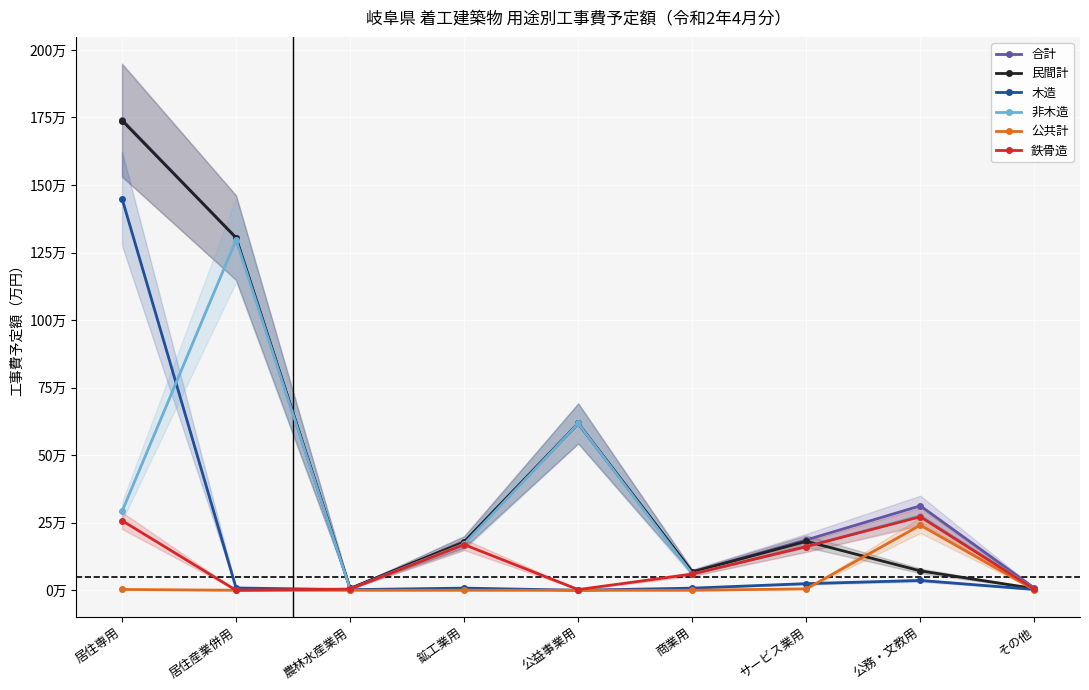

Reading left to right, extract all data points from this chart.

合計: 居住専用=1741829	居住産業併用=1304919	農林水産業用=6580	鉱工業用=178920	公益事業用=617550	商業用=67926	サービス業用=186297	公務・文教用=312550	その他=8000
民間計: 居住専用=1738829	居住産業併用=1304919	農林水産業用=6580	鉱工業用=178920	公益事業用=617550	商業用=67926	サービス業用=181097	公務・文教用=71700	その他=6300
木造: 居住専用=1450122	居住産業併用=8500	農林水産業用=2180	鉱工業用=7930	公益事業用=0	商業用=7826	サービス業用=24490	公務・文教用=36300	その他=2900
非木造: 居住専用=291707	居住産業併用=1296419	農林水産業用=4400	鉱工業用=170990	公益事業用=617550	商業用=60100	サービス業用=161807	公務・文教用=276250	その他=5100
公共計: 居住専用=3000	居住産業併用=0	農林水産業用=0	鉱工業用=0	公益事業用=0	商業用=0	サービス業用=5200	公務・文教用=240850	その他=1700
鉄骨造: 居住専用=257792	居住産業併用=0	農林水産業用=4400	鉱工業用=168990	公益事業用=2550	商業用=59800	サービス業用=161657	公務・文教用=272150	その他=4600